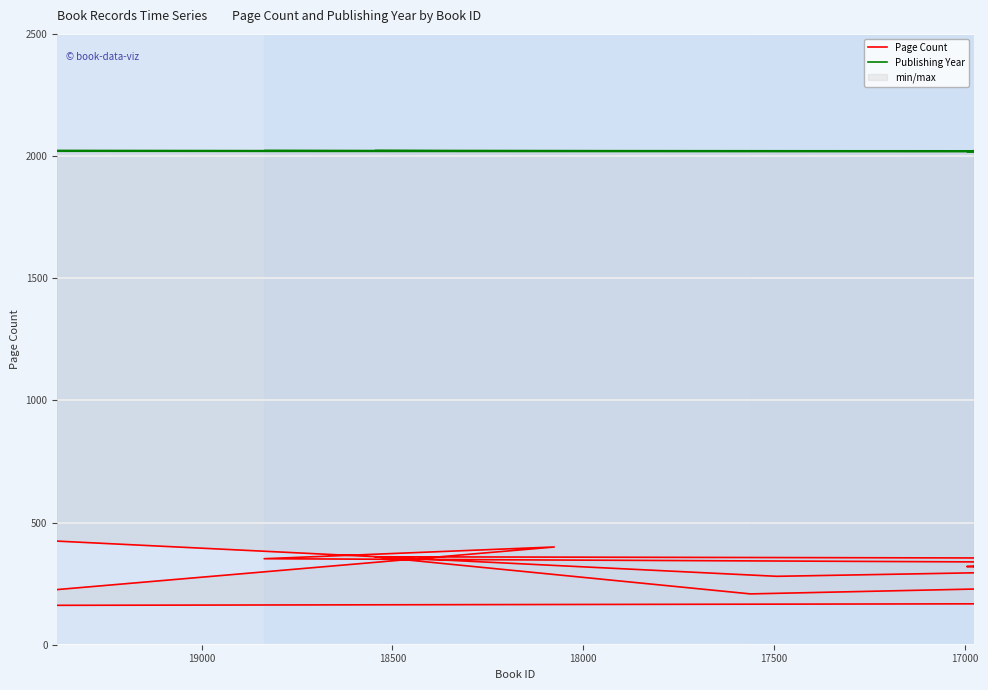

What is the difference between the second highest and second lowest values in the Publishing Year series?

3